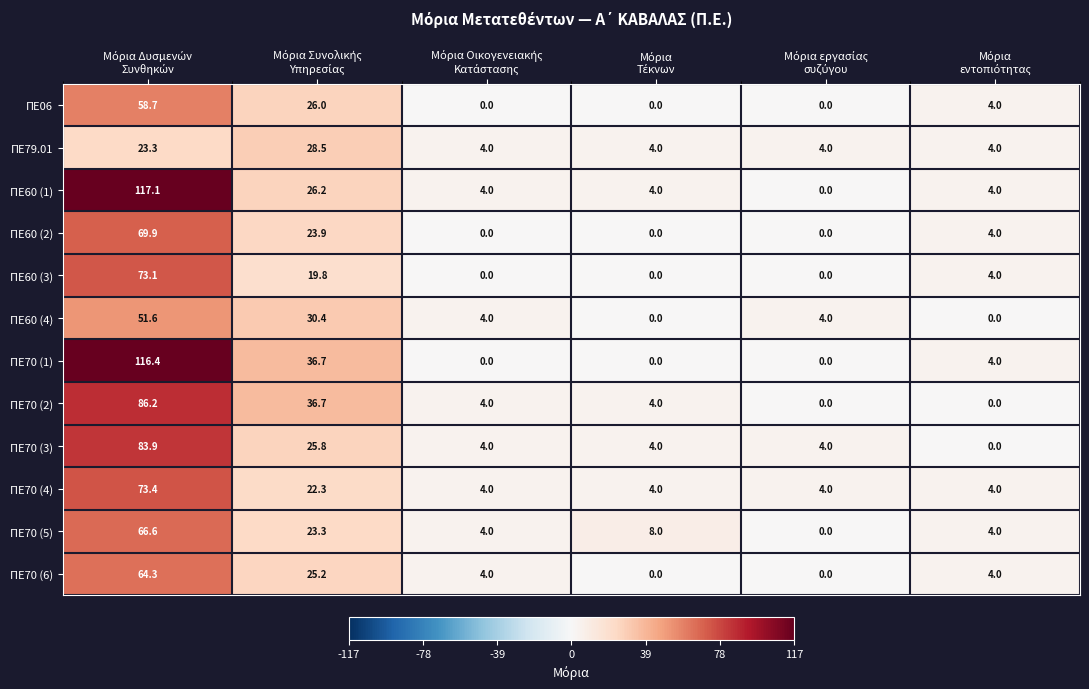

Which series has the largest total across all categories?

ΠΕ70 (1)